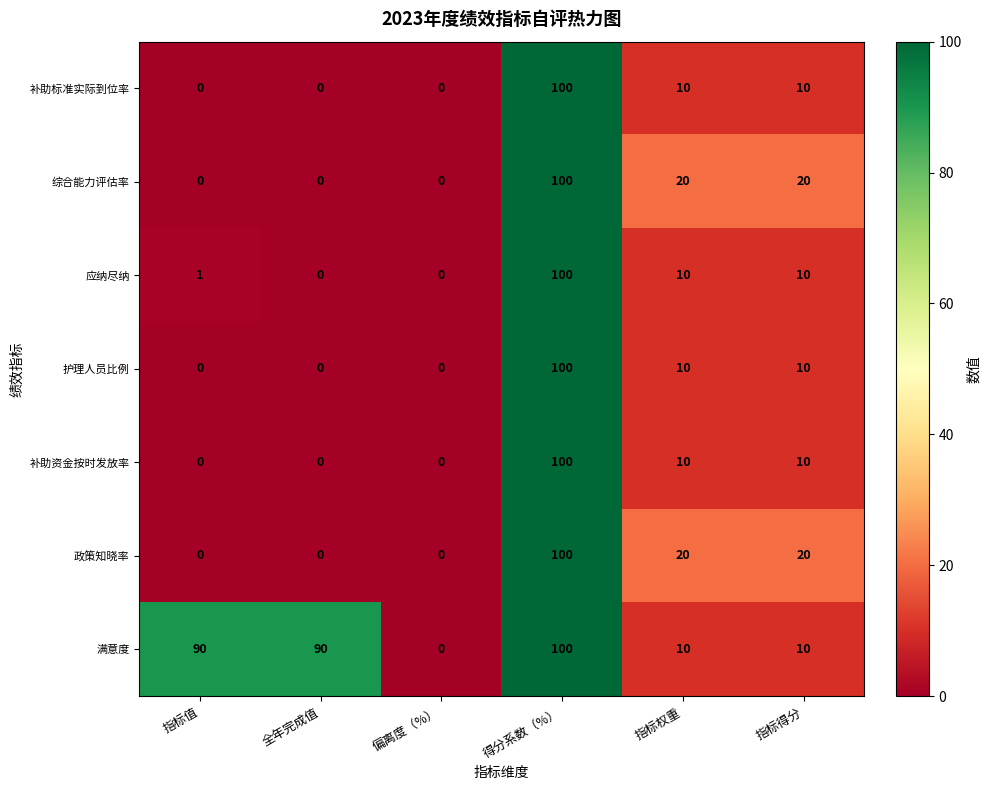

Is it true that 护理人员比例 equals 0 at 全年完成值?

True